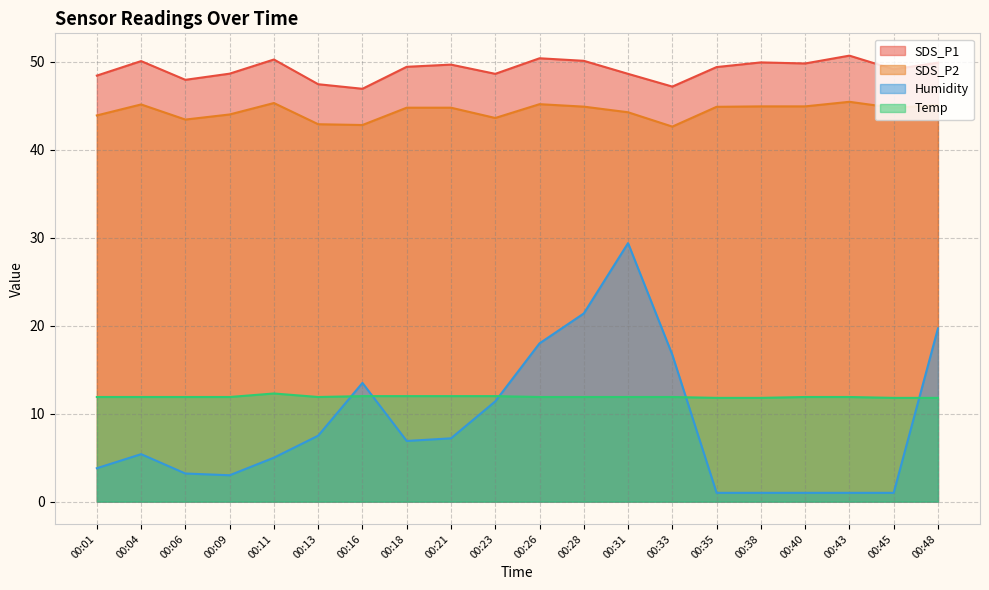

Between 00:48 and 00:43, which is larger?

00:43